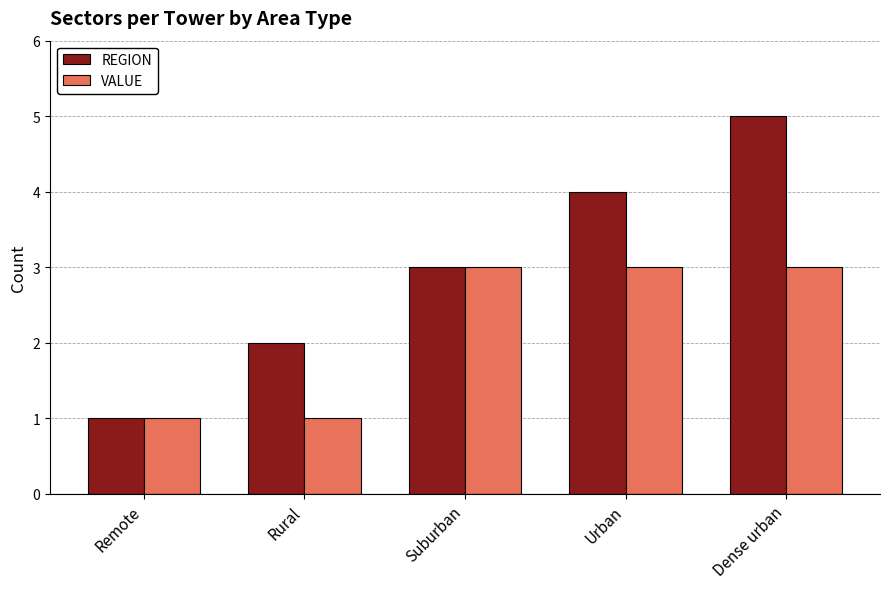

The VALUE series shows 5 at Suburban. True or false?

False